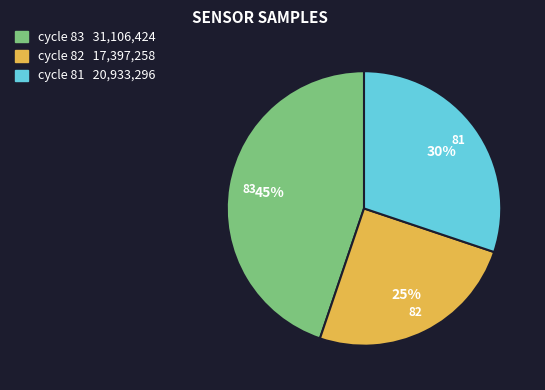

Does any single category account for the majority?

No